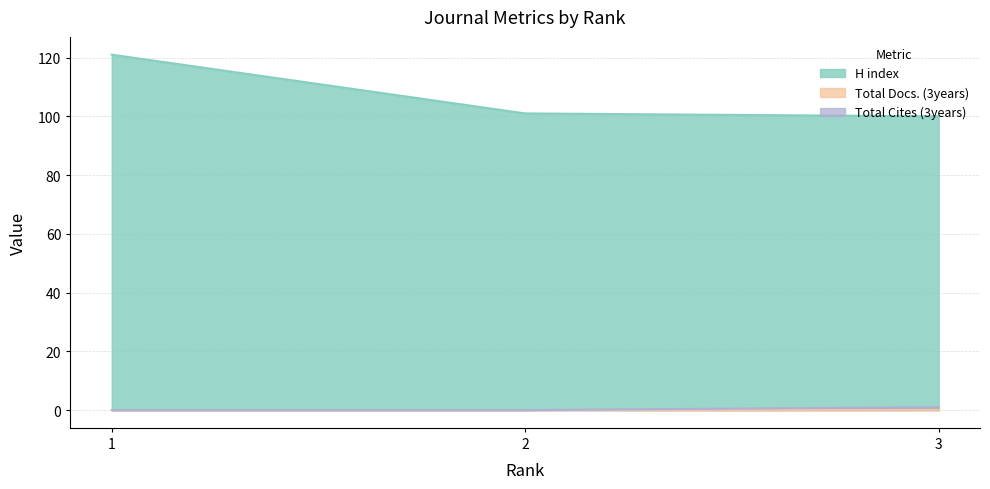

How many lines are shown in the chart?

3